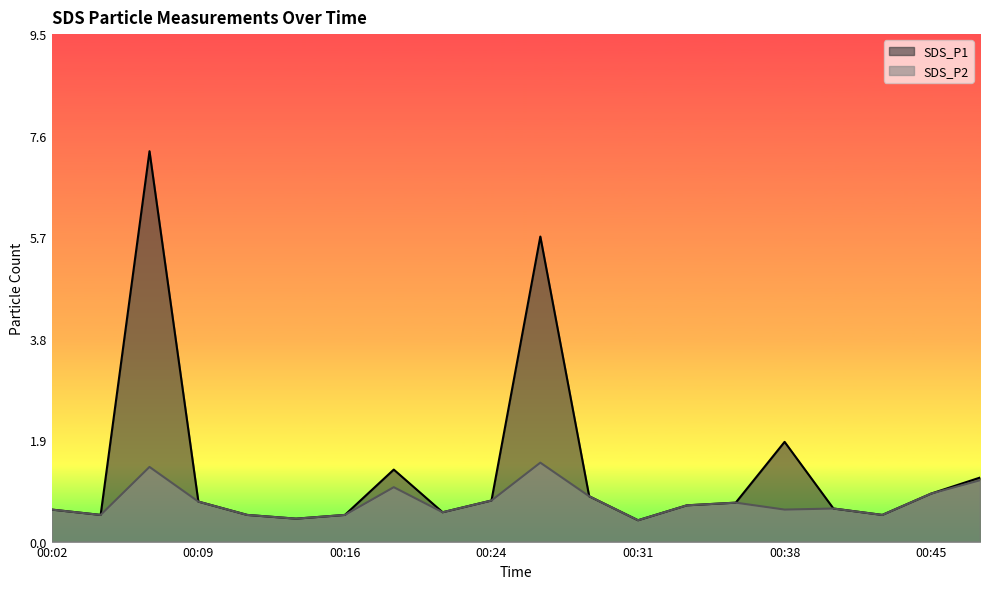

Which category has the highest value in the SDS_P2 series?

00:26